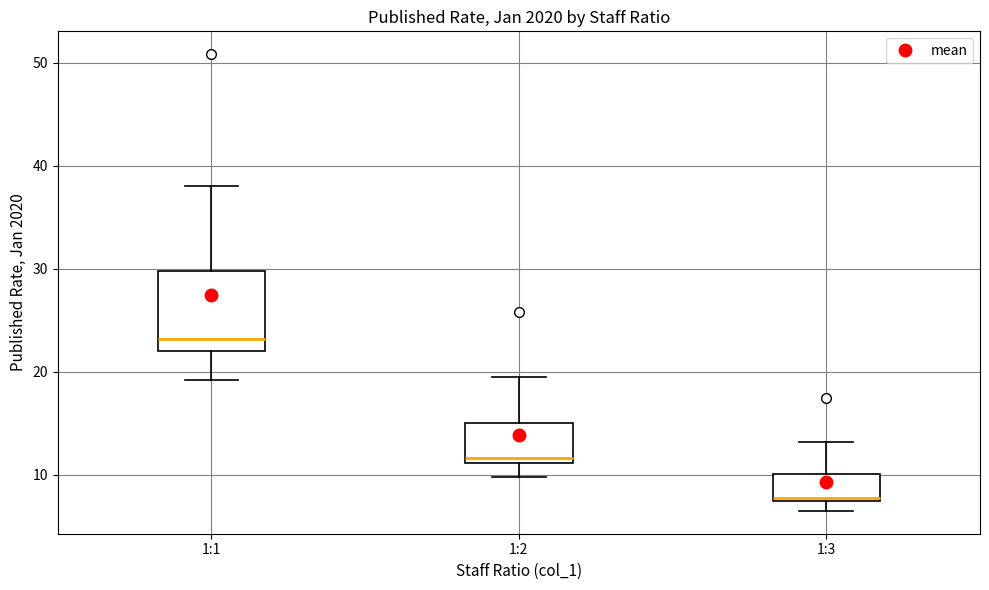

Reading left to right, read every box against the y-axis: the position of its median line, the range the box covers, and the ends of its whiskers. The values are not printed on the chart, so give them approximately, as read against the axis.

1:1: median 23, box 22 to 30, whiskers 19 to 38
1:2: median 12, box 11 to 15, whiskers 10 to 19
1:3: median 8, box 7 to 10, whiskers 7 (just below the box's lower edge) to 13